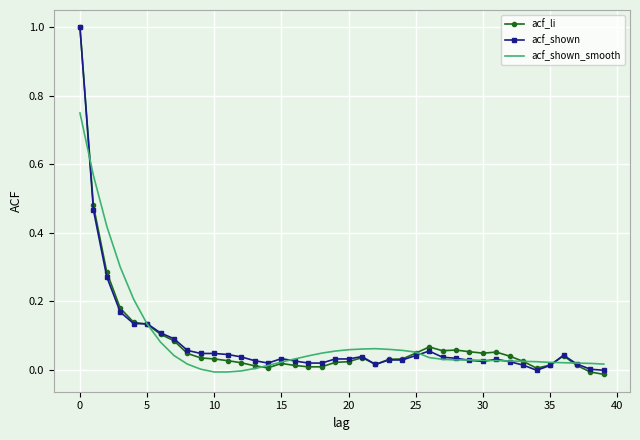

What is the highest value of the acf_shown series?

1.0